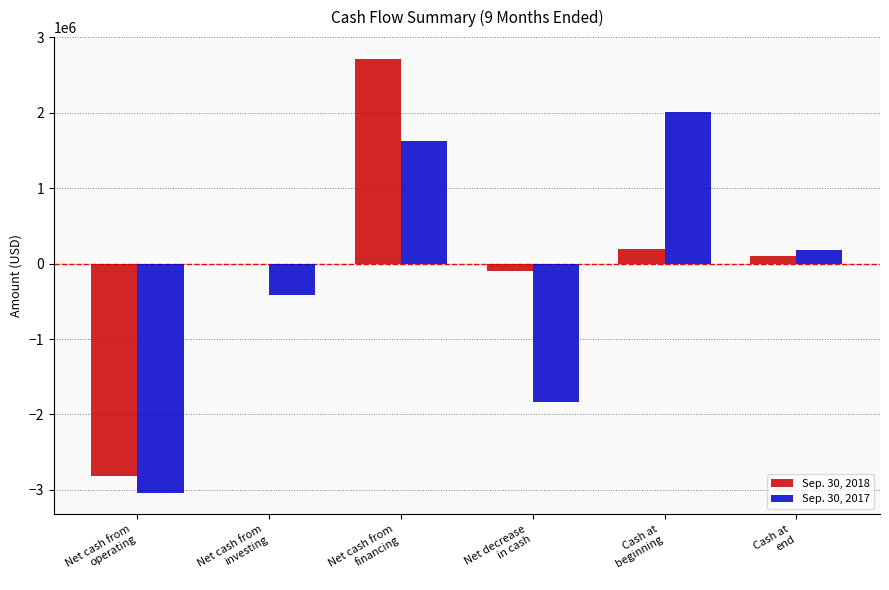

What is the sum of the Sep. 30, 2017 values at Net decrease
in cash and Net cash from
operating?

-4866000